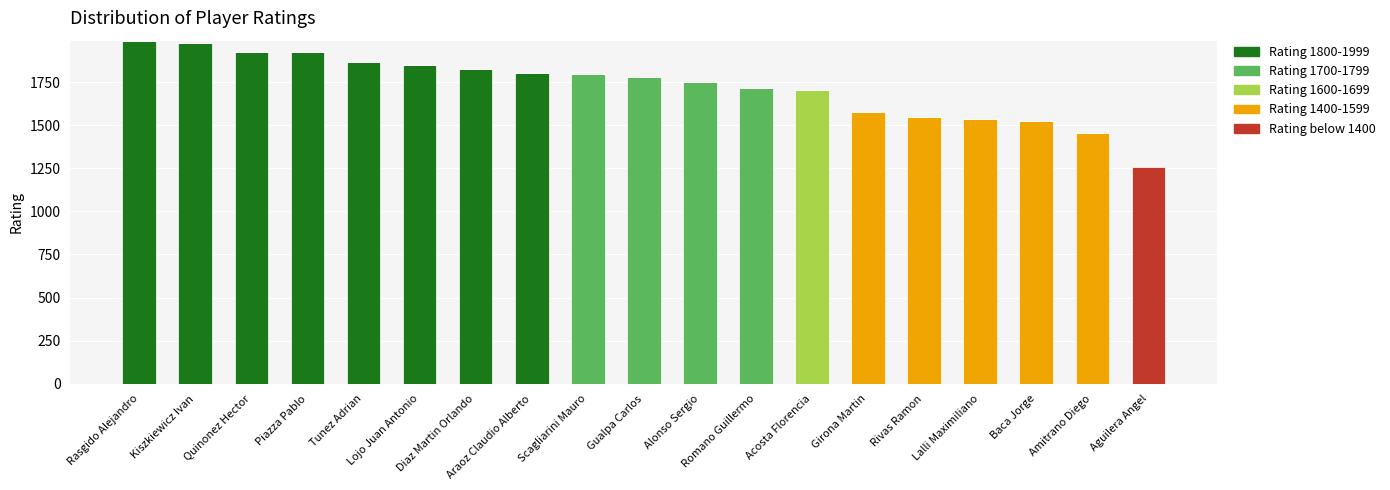

What is the highest value of the Rating 1800-1999 series?

1990